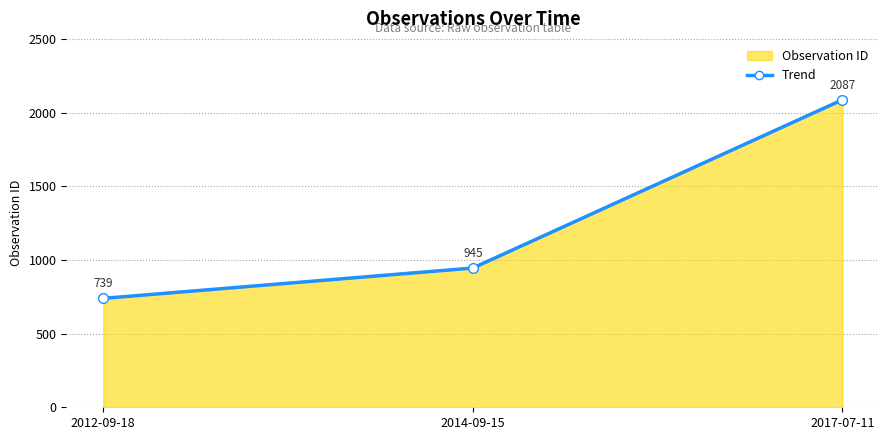

Rank the categories by value from highest to lowest.

2017-07-11, 2014-09-15, 2012-09-18